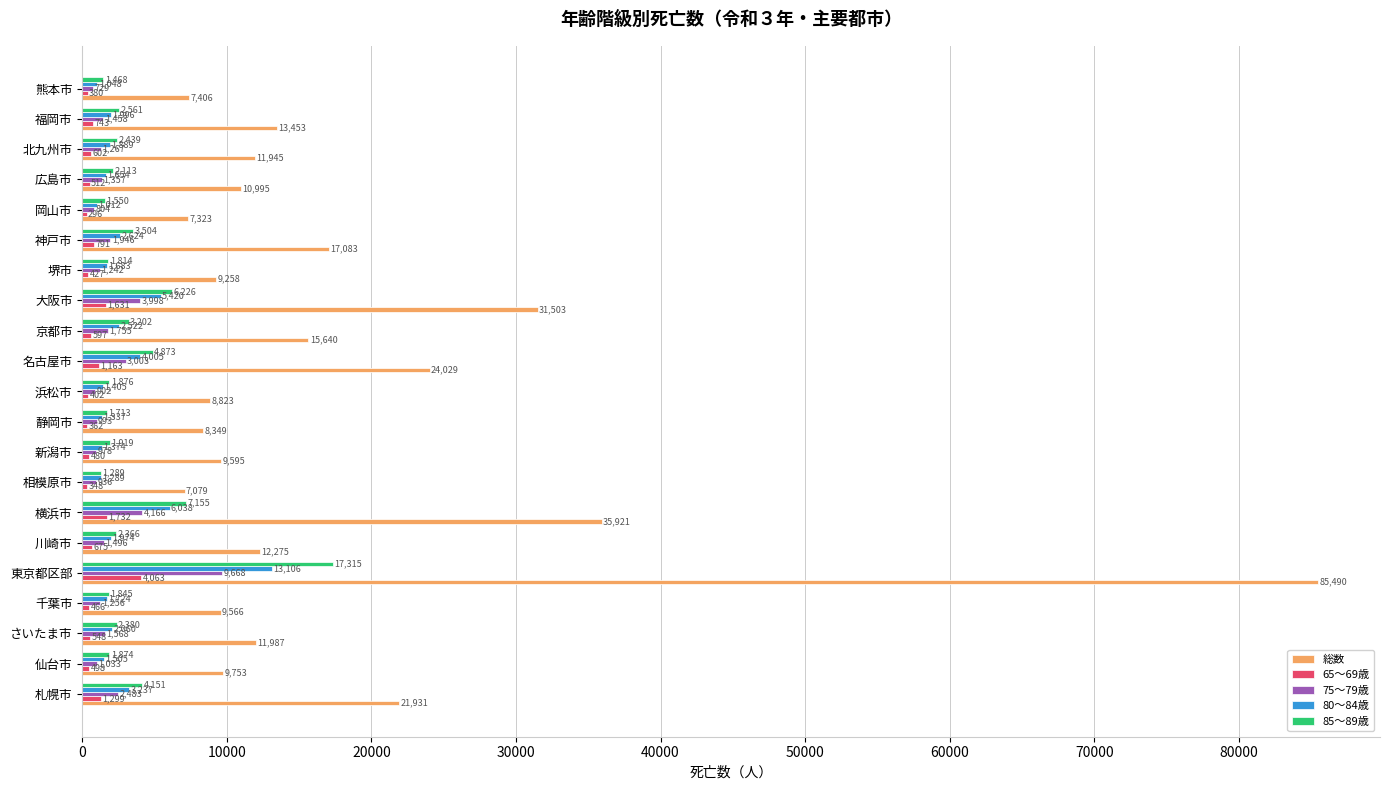

At how many categories does at least one series exceed 39128?

1